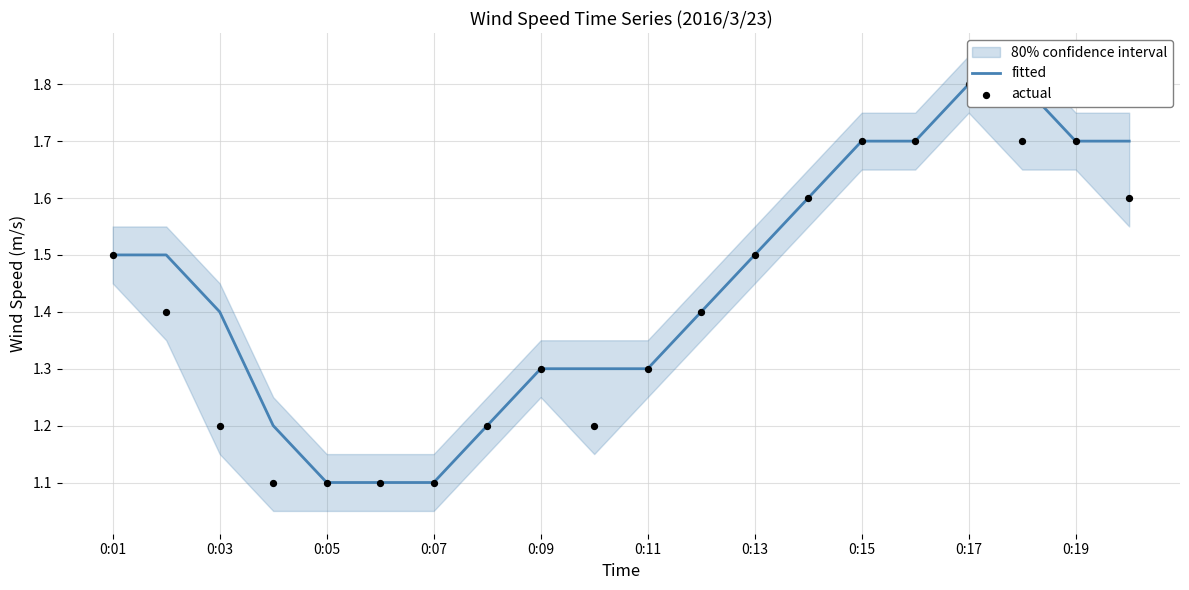

Which series reaches the maximum Y coordinate?

fitted